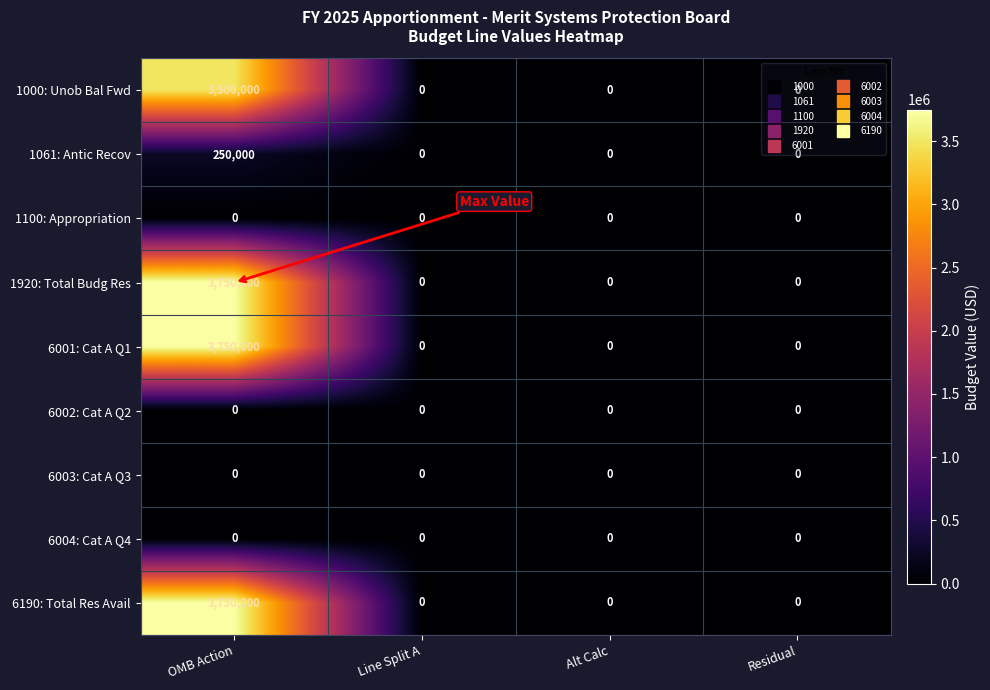

What is the spread (max minus min) of values at OMB Action?

3750000